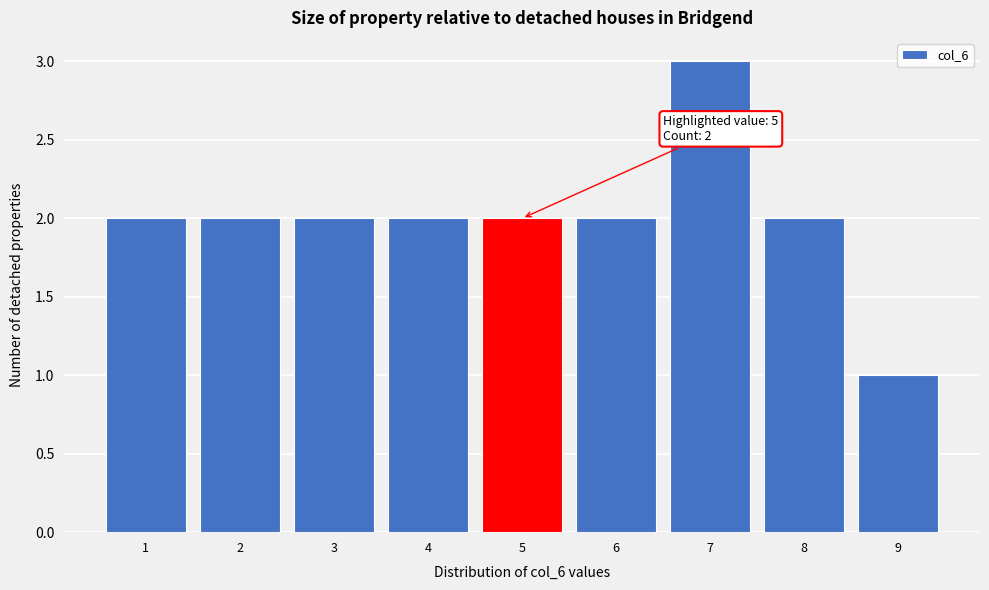

Over which range of the x-axis is the bar tallest?

6.5 to 7.5